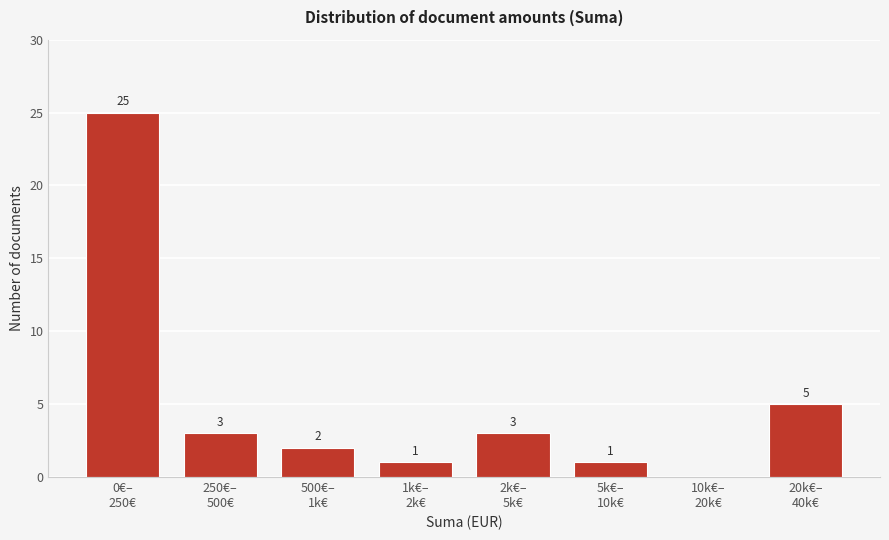

What is the maximum value shown in the chart?

25